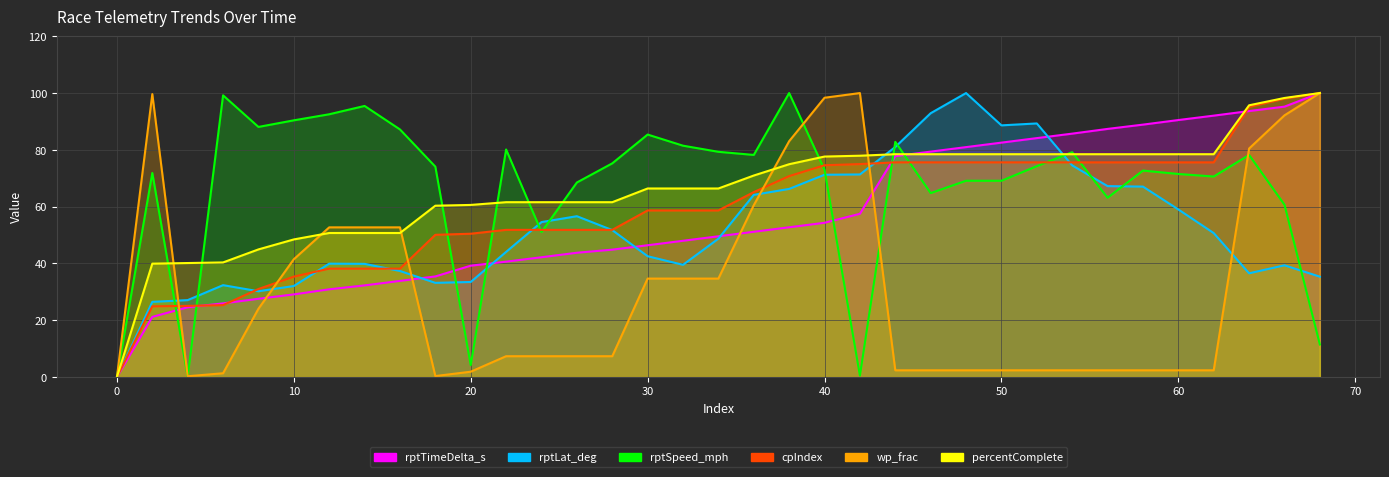

How many lines are shown in the chart?

6